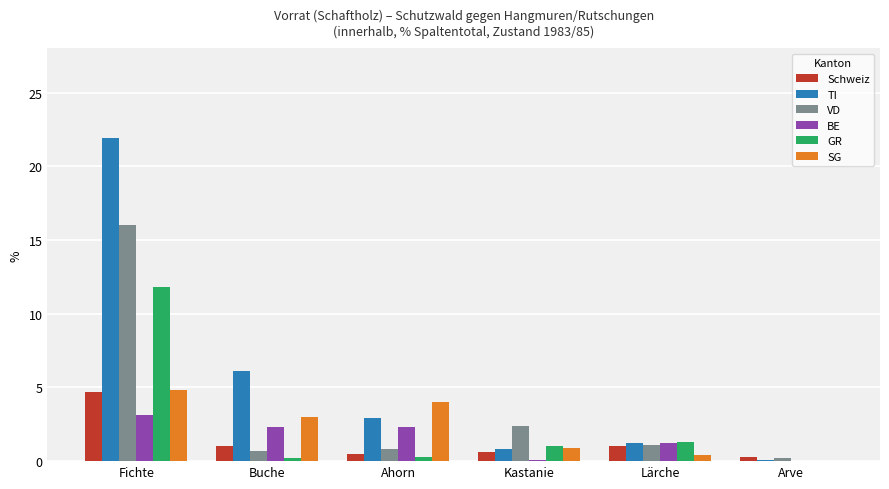

Which series has the largest total across all categories?

TI